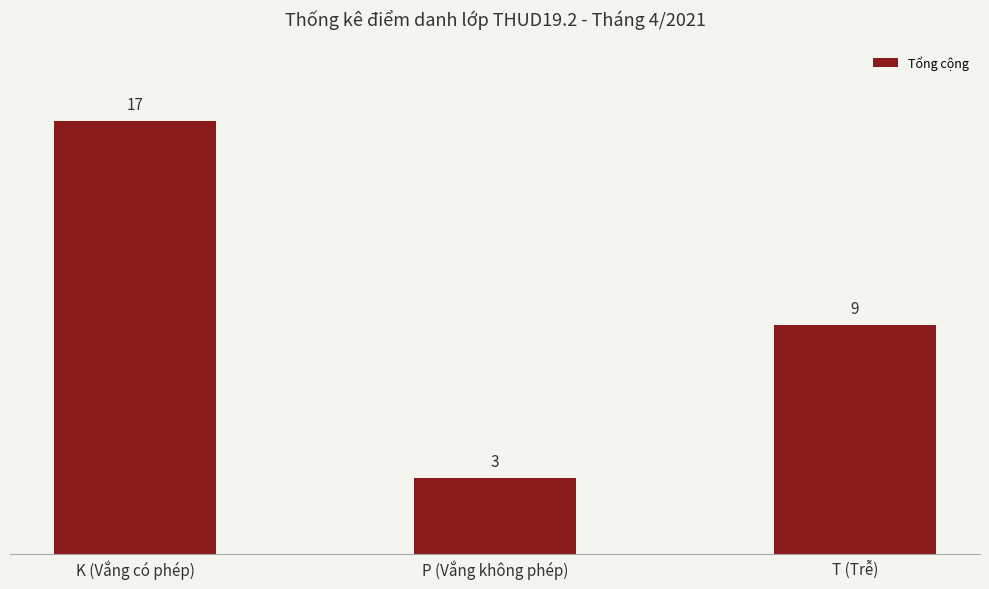

The chart shows a value of 5 at P (Vắng không phép). True or false?

False